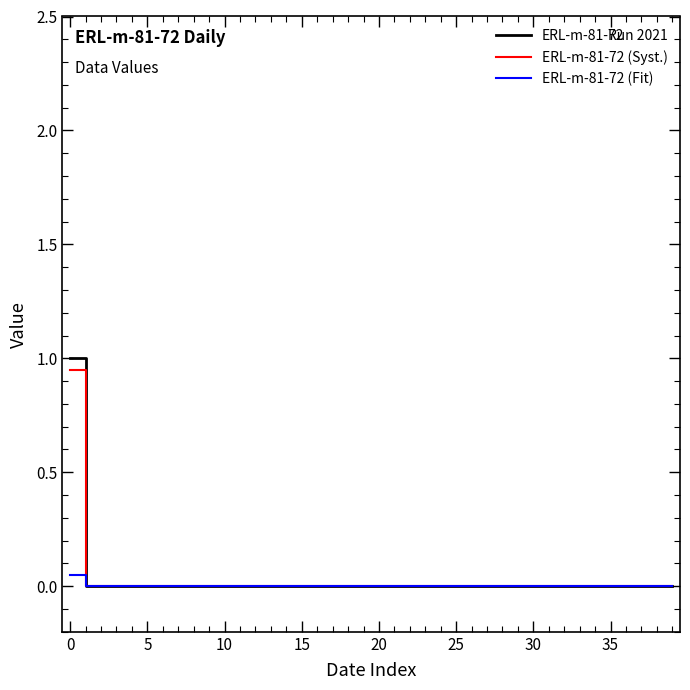

What is the greatest value displayed?

1.0